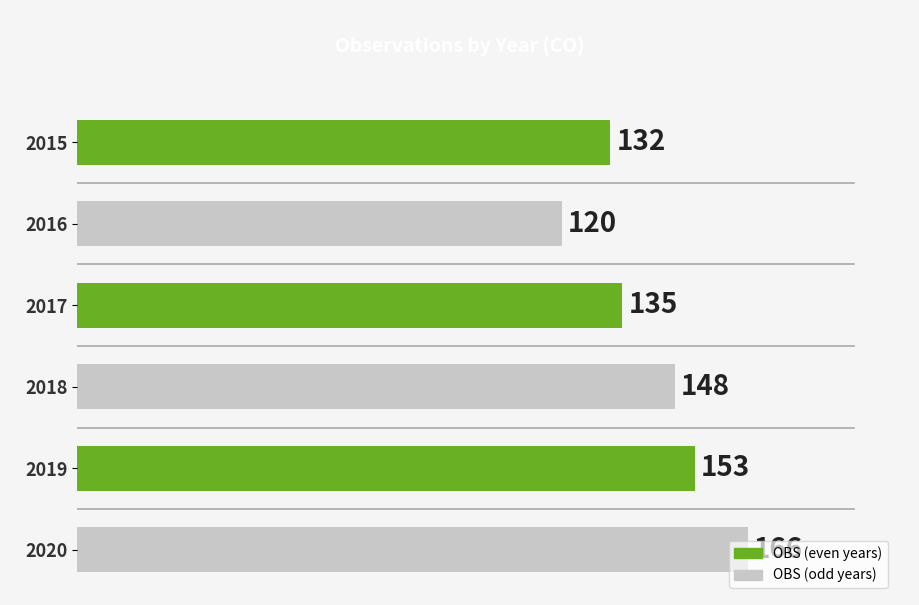

What is the smallest value displayed?

120